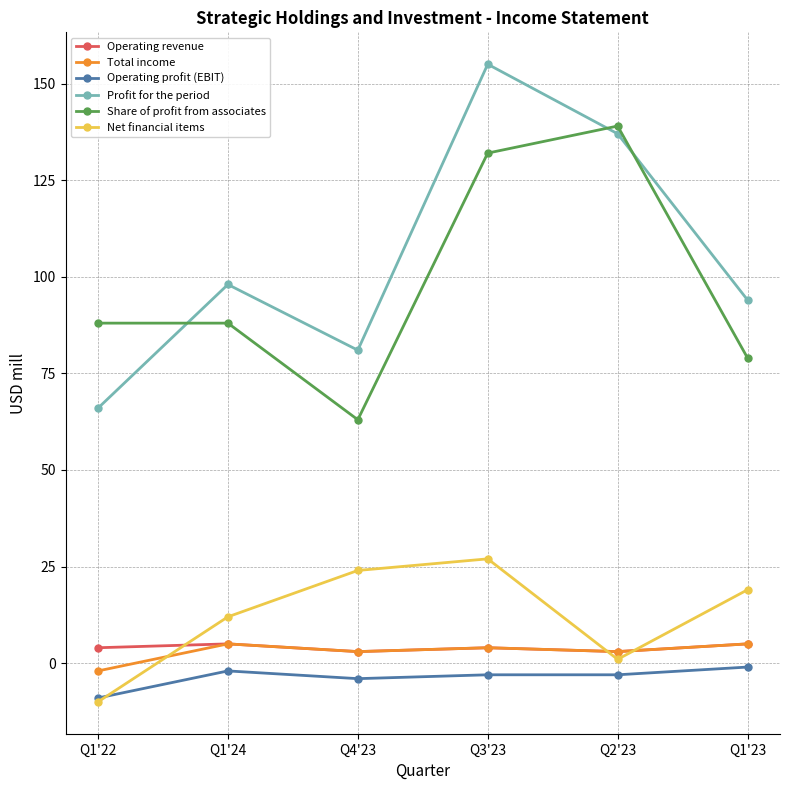

Is this an area chart (filled region under the line)?

No